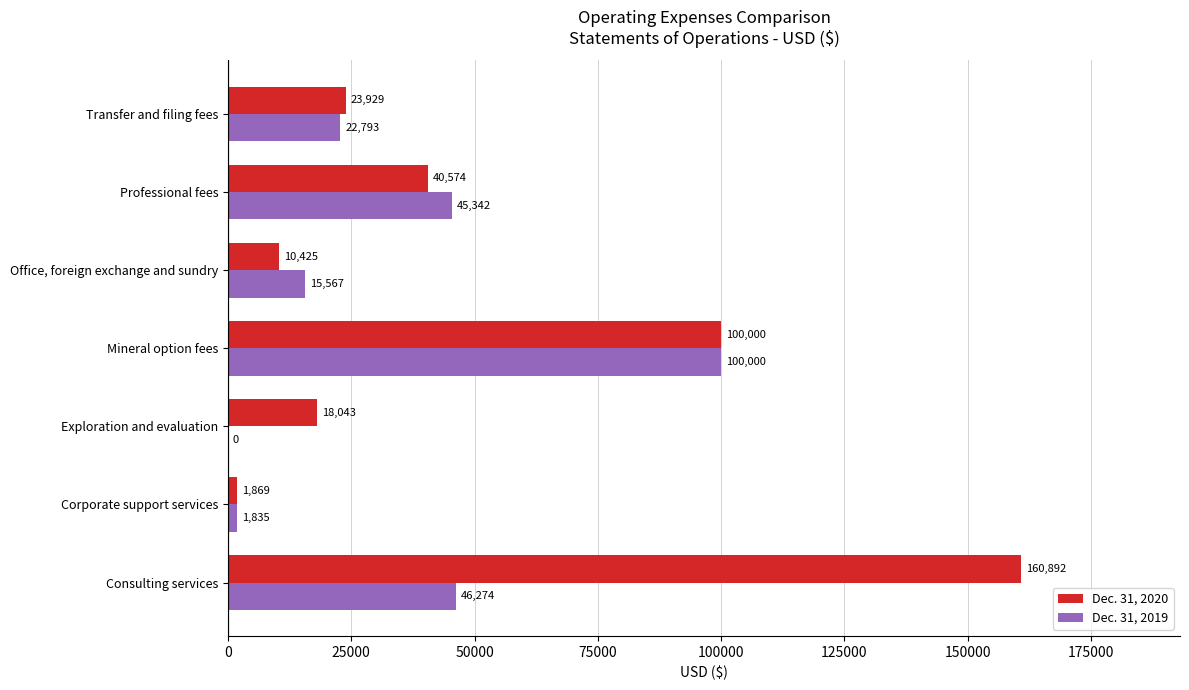

What value does the Dec. 31, 2020 series have at Exploration and evaluation, to the nearest 100?

18000